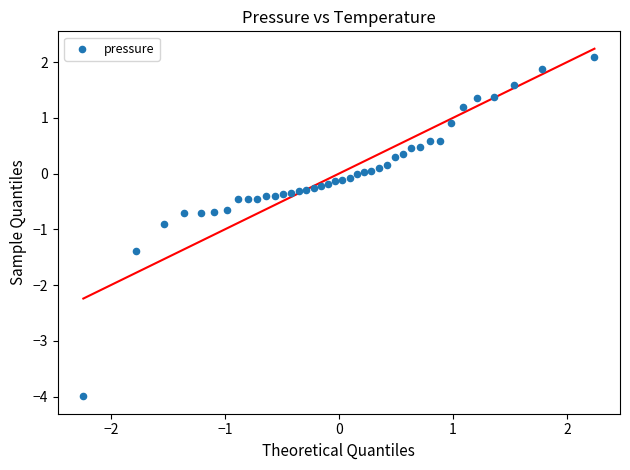

What is the range of X values (max minus min)?

4.5